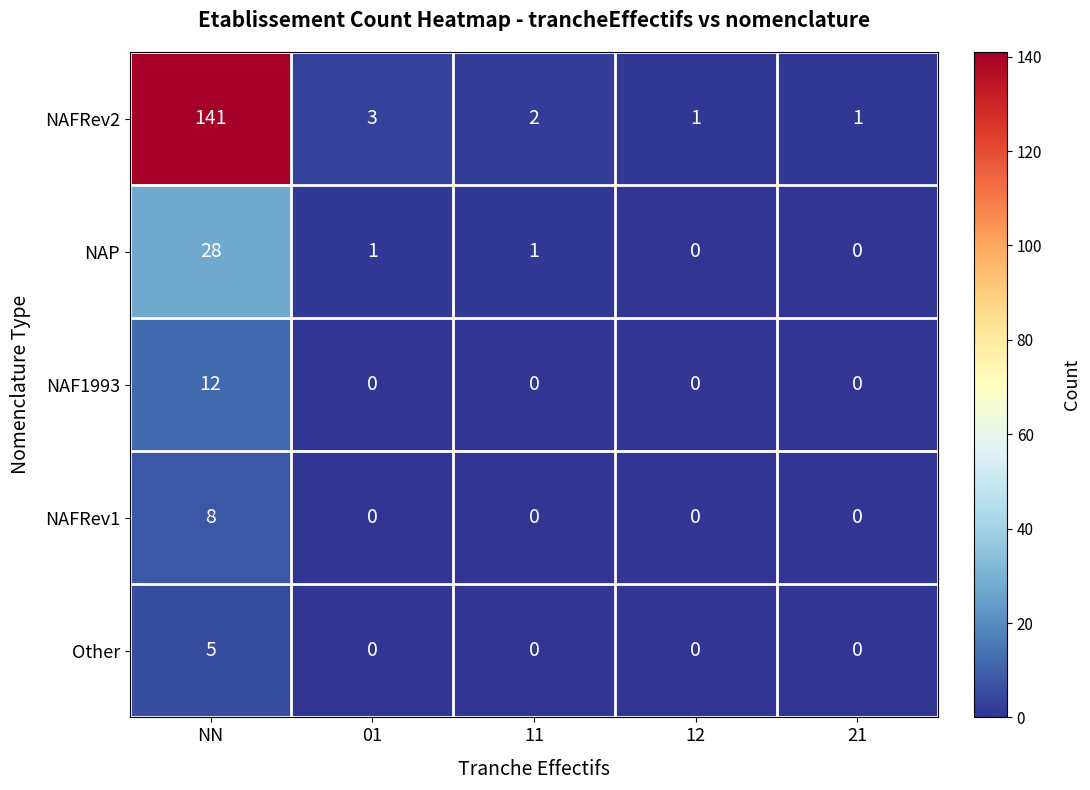

Between NN and 01, which series saw the biggest shift?

NAFRev2